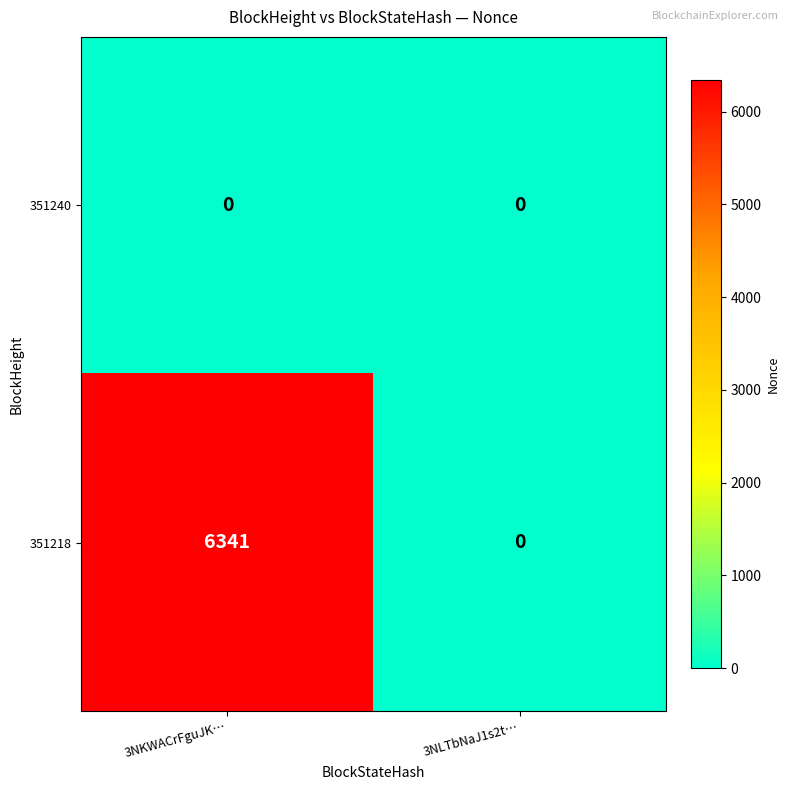

At 3NKWACrFguJK…, list the series in order from smallest to largest.

351240, 351218